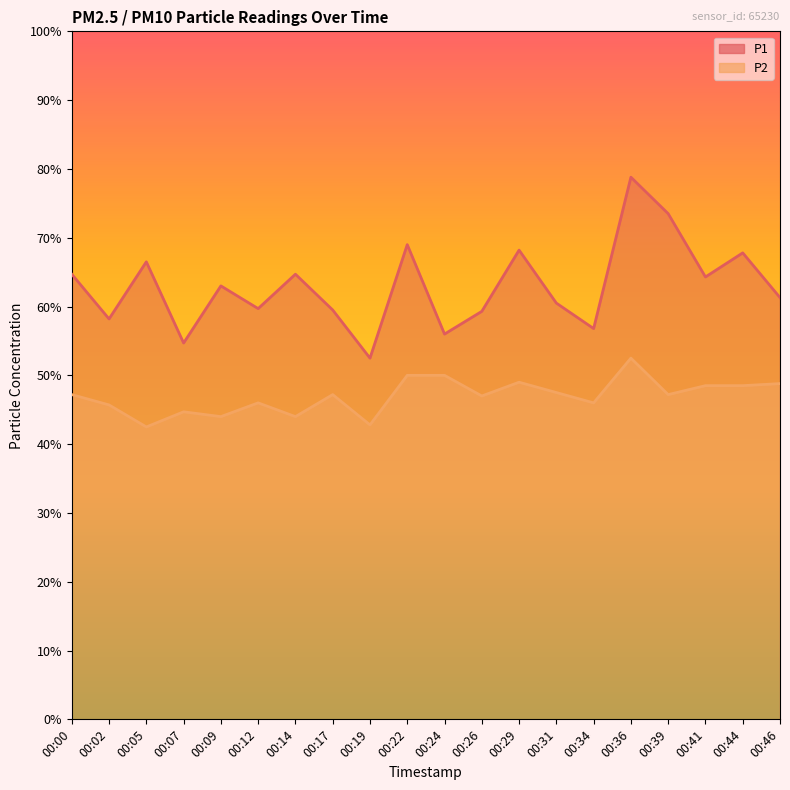

Reading left to right, transcribe all the data shown in this chart.

P1: 00:00=6.5	00:02=5.8	00:05=6.7	00:07=5.5	00:09=6.3	00:12=6.0	00:14=6.5	00:17=6.0	00:19=5.2	00:22=6.9	00:24=5.6	00:26=5.9	00:29=6.8	00:31=6.0	00:34=5.7	00:36=7.9	00:39=7.3	00:41=6.4	00:44=6.8	00:46=6.1
P2: 00:00=4.7	00:02=4.6	00:05=4.2	00:07=4.5	00:09=4.4	00:12=4.6	00:14=4.4	00:17=4.7	00:19=4.3	00:22=5.0	00:24=5.0	00:26=4.7	00:29=4.9	00:31=4.8	00:34=4.6	00:36=5.2	00:39=4.7	00:41=4.8	00:44=4.8	00:46=4.9